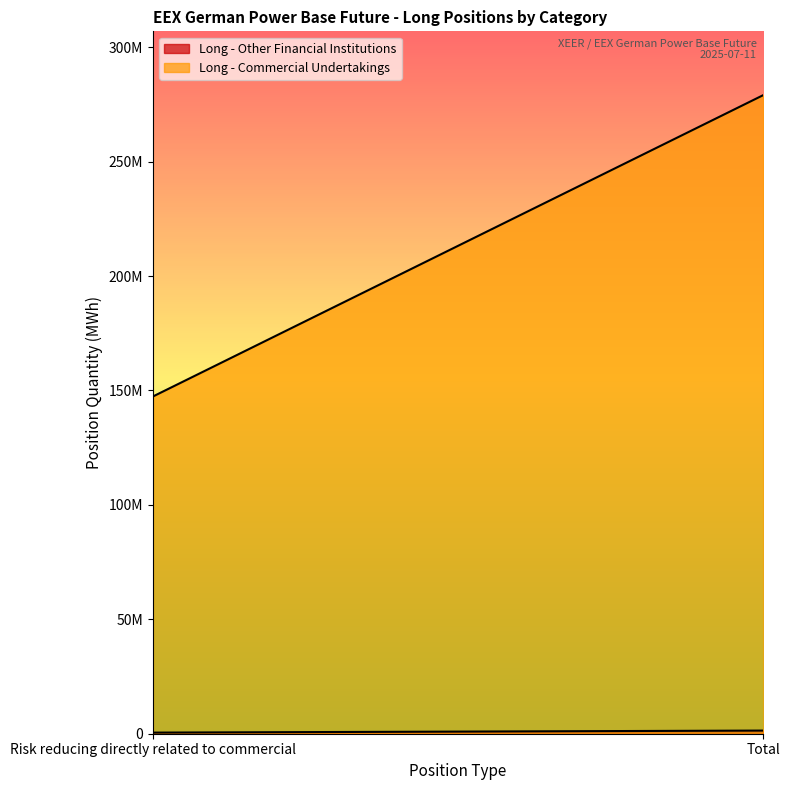

How many data points in Long - Commercial Undertakings are less than 279018066?

1